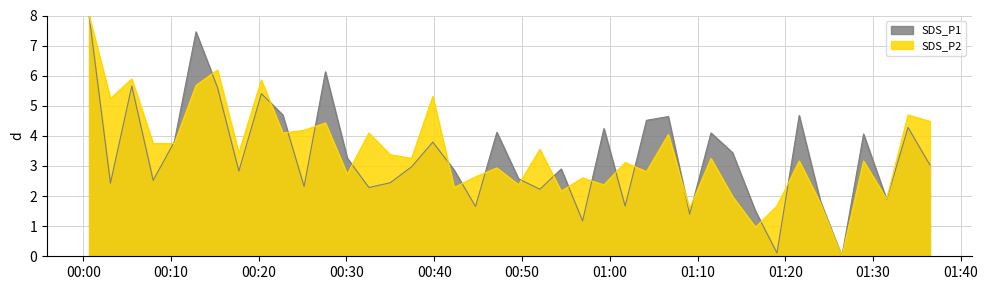

What is the highest value of the SDS_P2 series?

8.0